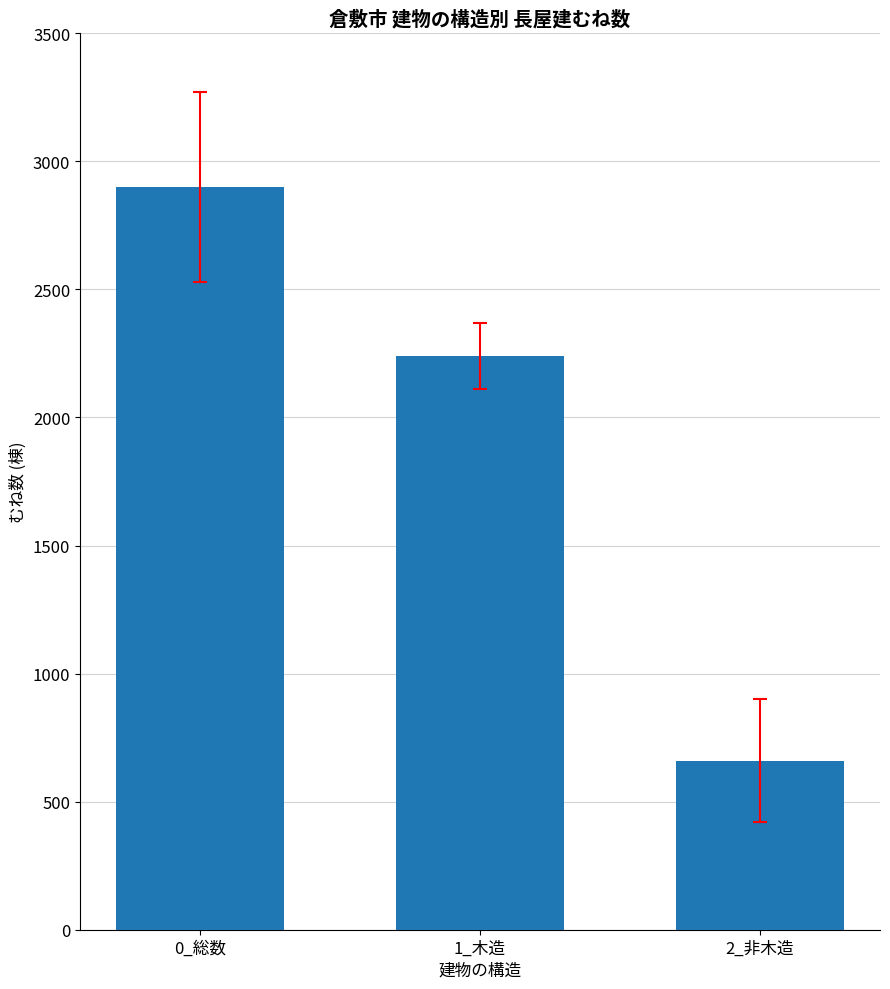

How many bars are there in total?

3